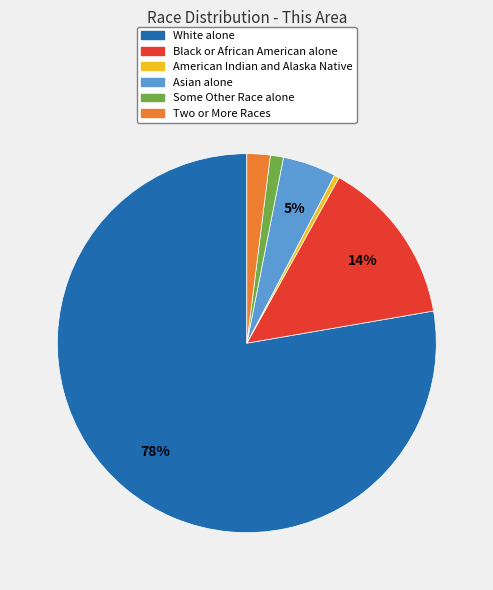

Which has a higher value, American Indian and Alaska Native or Black or African American alone?

Black or African American alone